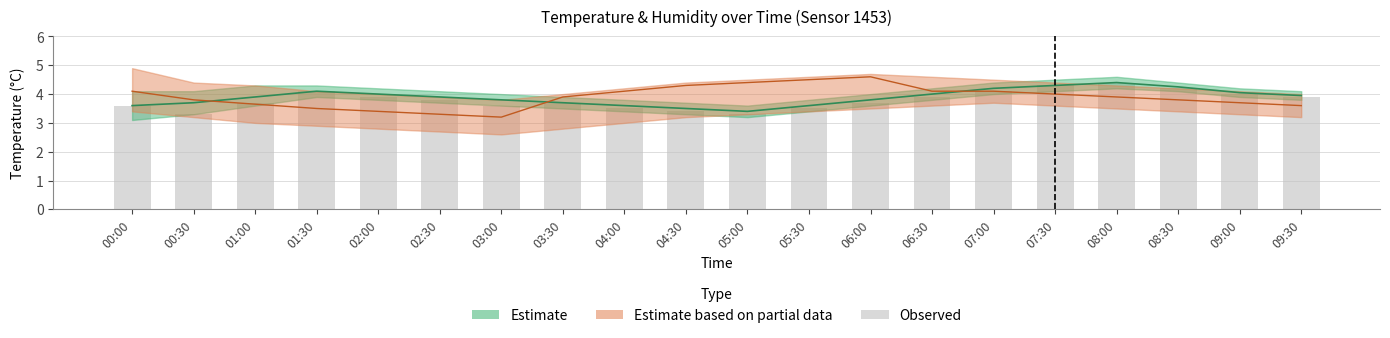

The value at 06:30 is 3.9. True or false?

True